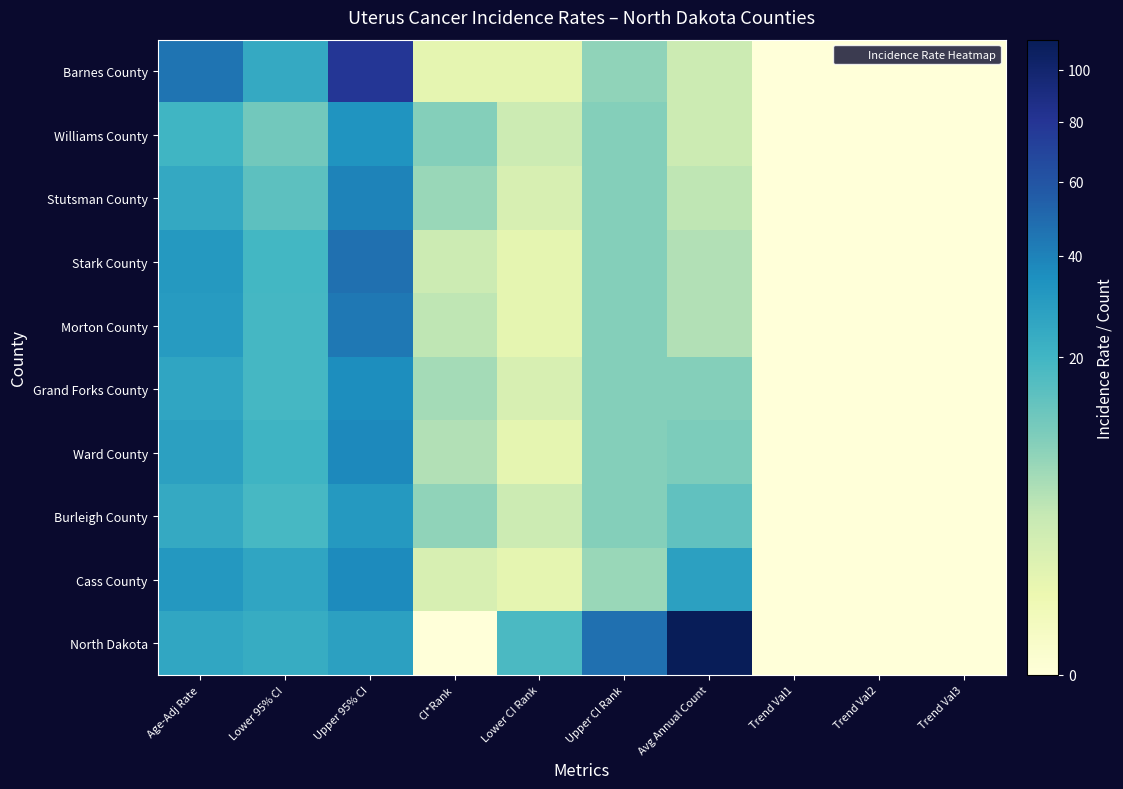

Which series has the largest total across all categories?

North Dakota